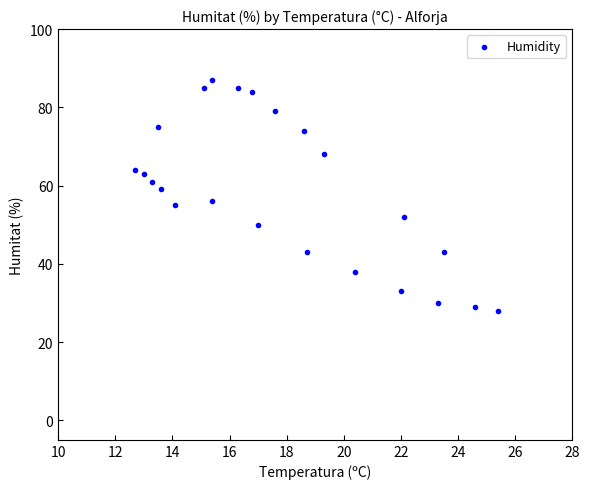

What is the range of Y values (max minus min)?

59